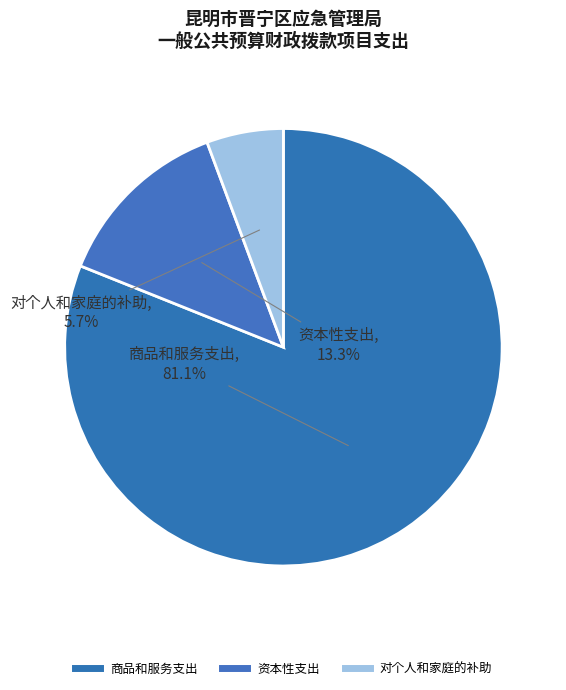

Which category has the biggest portion of the pie?

商品和服务支出